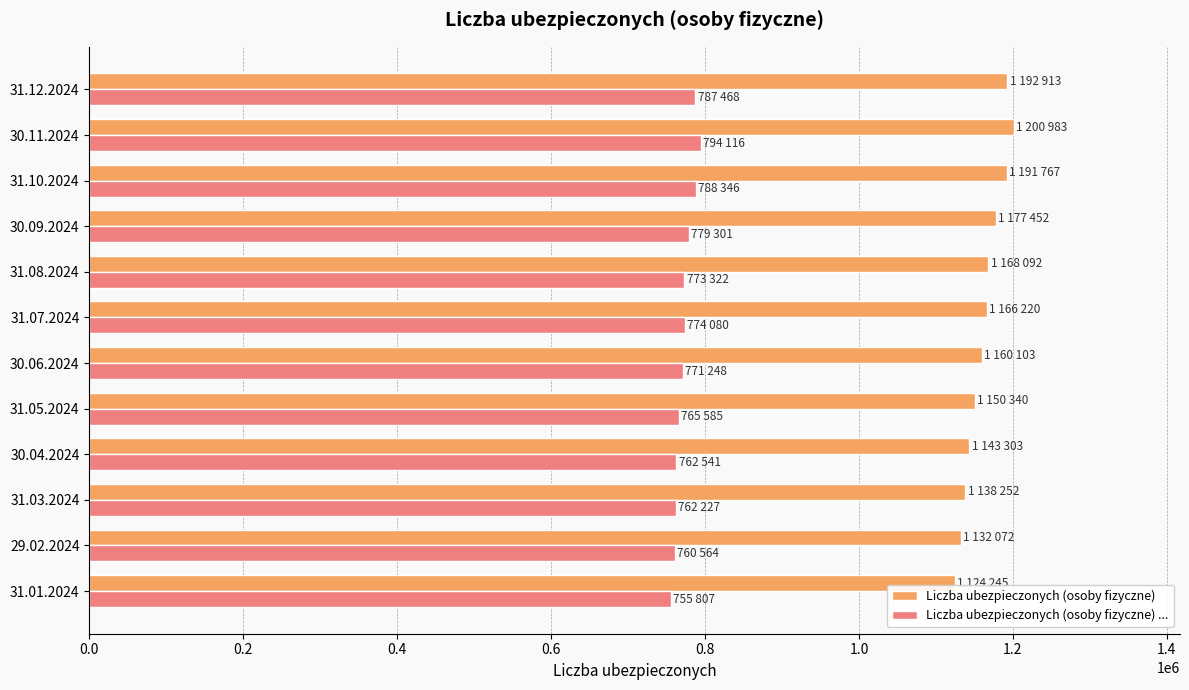

Which series has the largest total across all categories?

Liczba ubezpieczonych (osoby fizyczne)